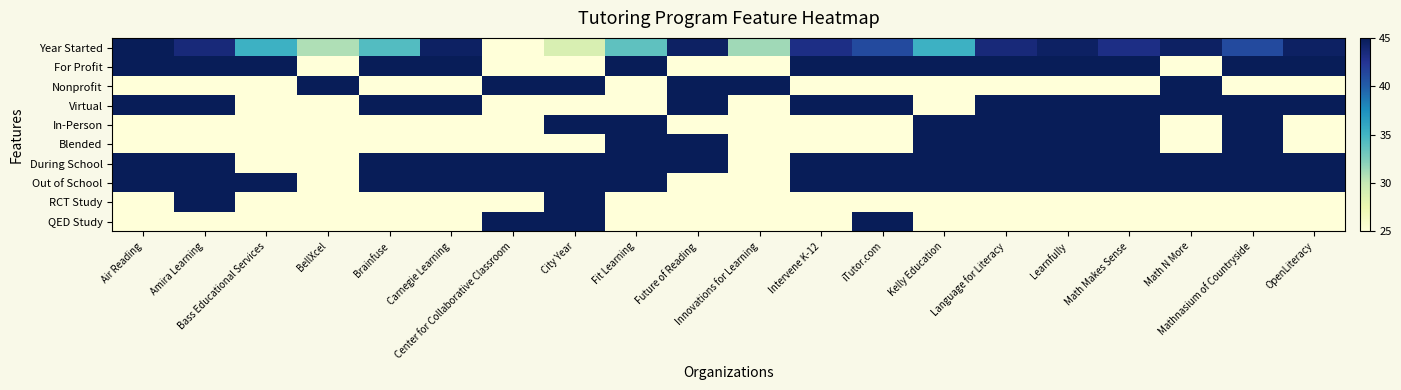

List the series in order of their peak value, lowest first.

Year Started, For Profit, Nonprofit, Virtual, In-Person, Blended, During School, Out of School, RCT Study, QED Study